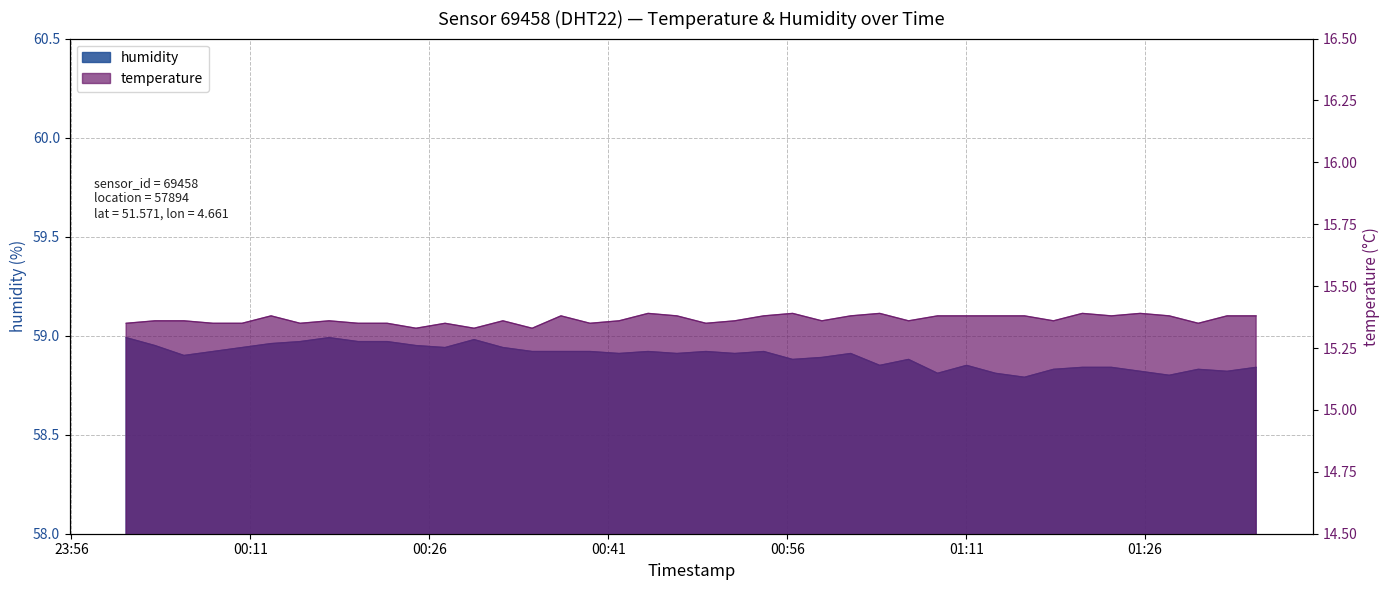

True or false: temperature and humidity intersect in this chart.

False